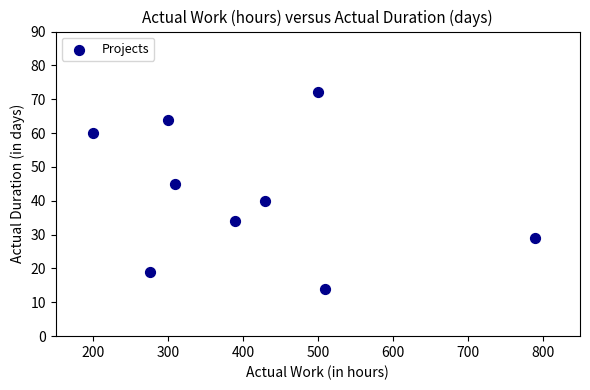

What is the range of Y values (max minus min)?

58